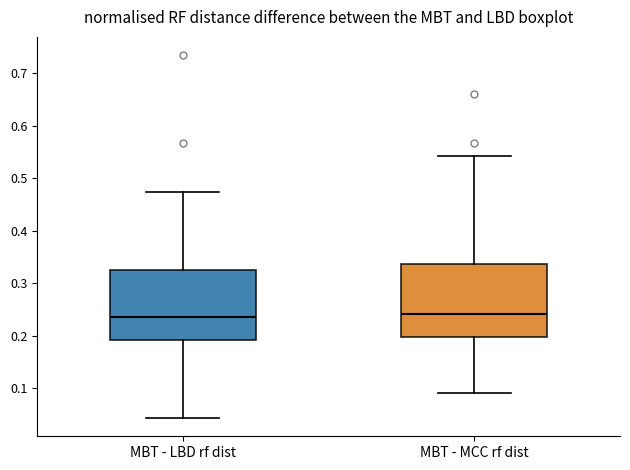

Reading left to right, transcribe this box plot: for each box, give where its median line is, the range the box spans, and where its two whiskers end, as read against the y-axis. The values are not printed on the chart, so give them approximately, as read against the axis.

MBT - LBD rf dist: median 0.24, box 0.19 to 0.33, whiskers 0.04 to 0.47
MBT - MCC rf dist: median 0.24, box 0.20 to 0.34, whiskers 0.09 to 0.54